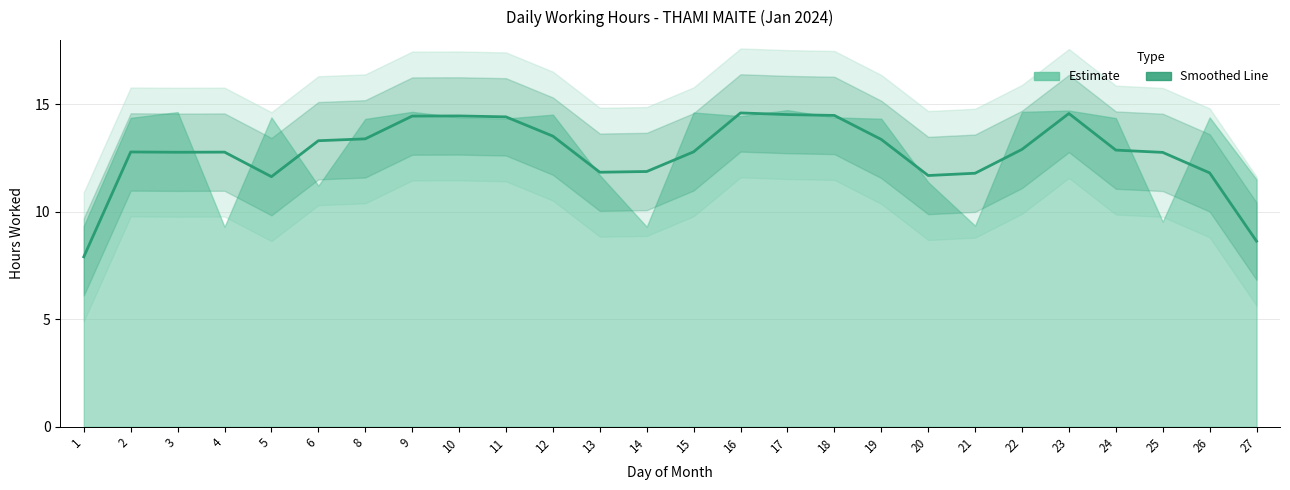

What is the value of the 18th point from the left?

13.4